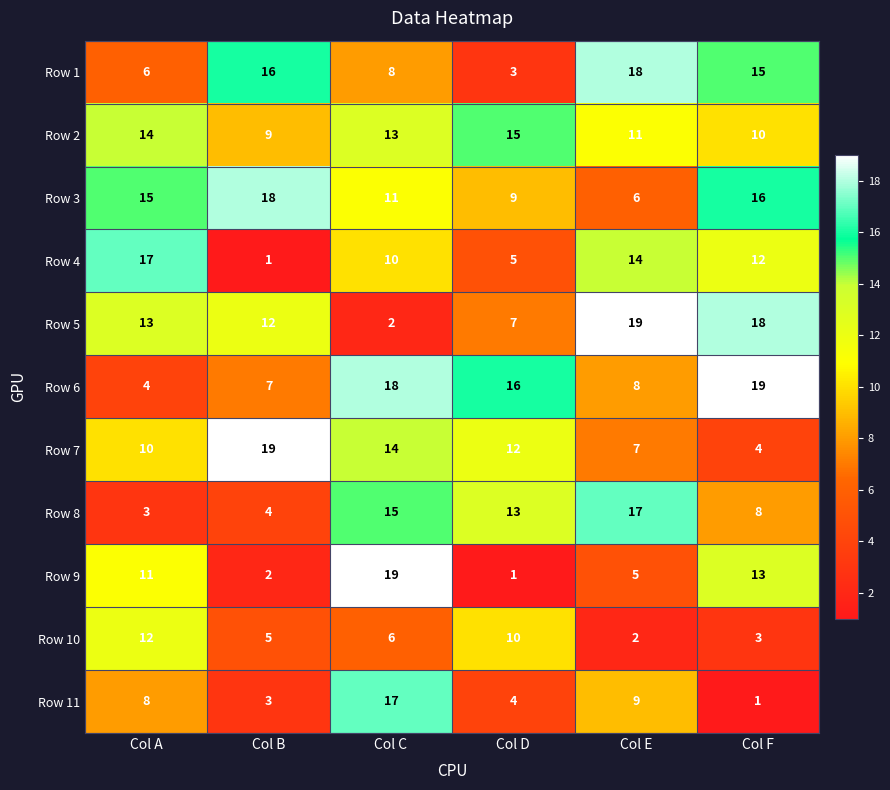

Which series has the largest range (max minus min)?

Row 9